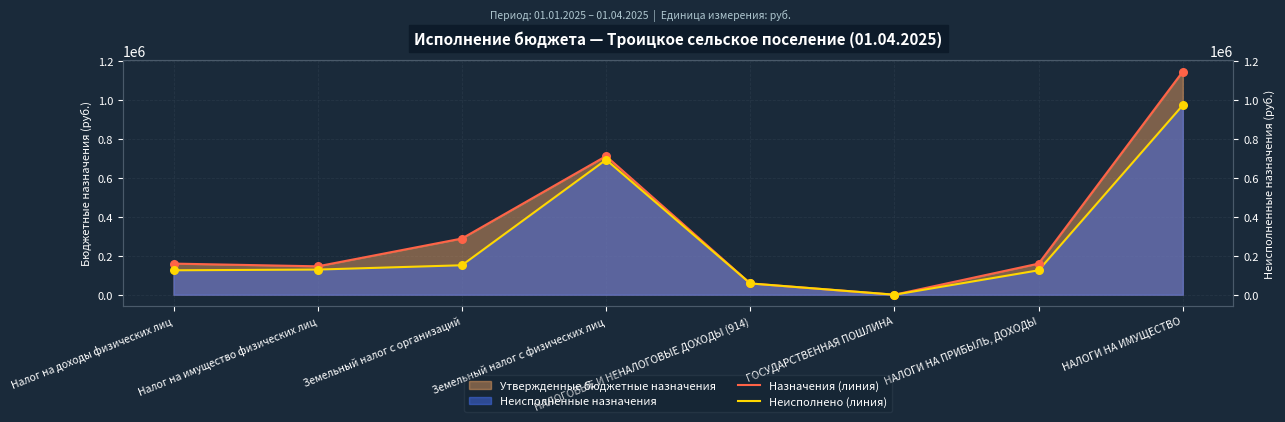

What is the total value across all series at НАЛОГИ НА ИМУЩЕСТВО?

2122905.4